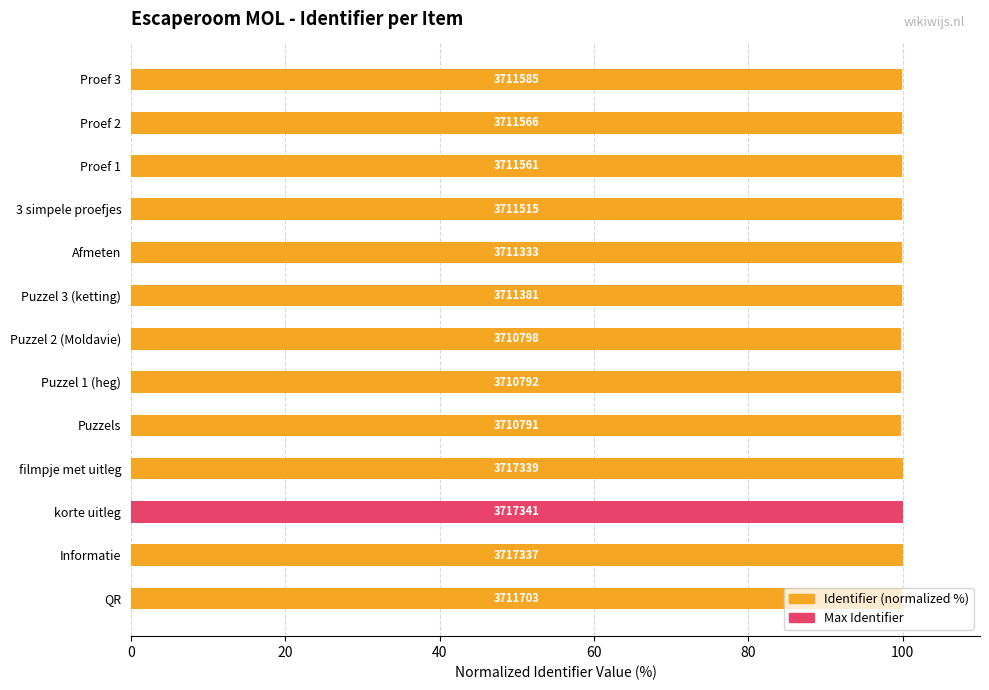

Read the value at Proef 3.

99.8